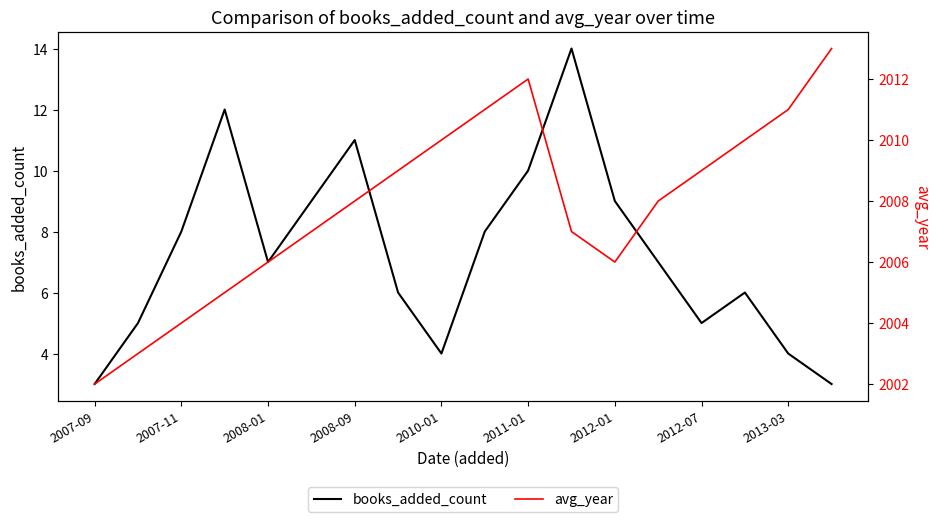

What is the average value of the avg_year series?

2008